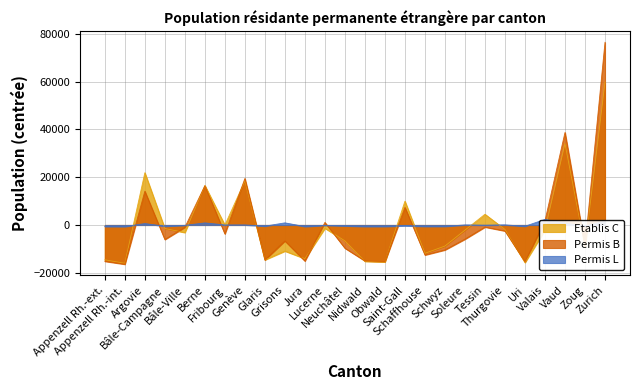

The Permis L (Total) series shows -519.4 at Bâle-Campagne. True or false?

True